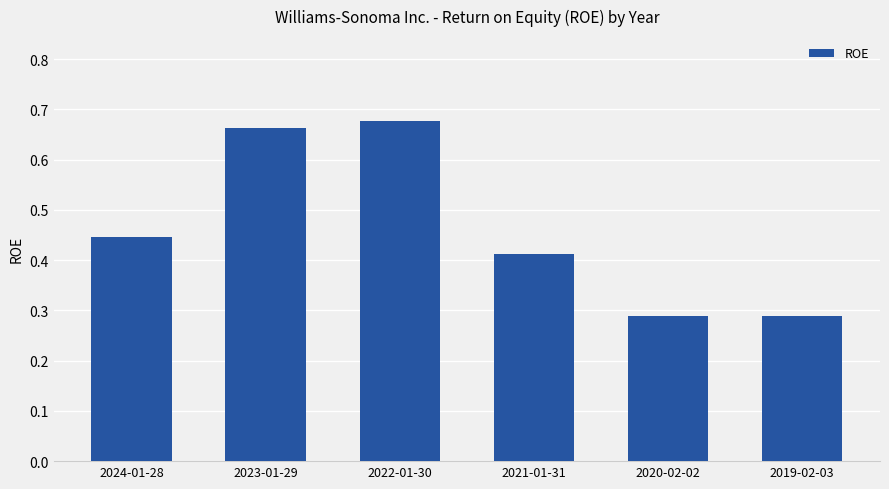

Is it true that the value at 2022-01-30 is 1.1?

False